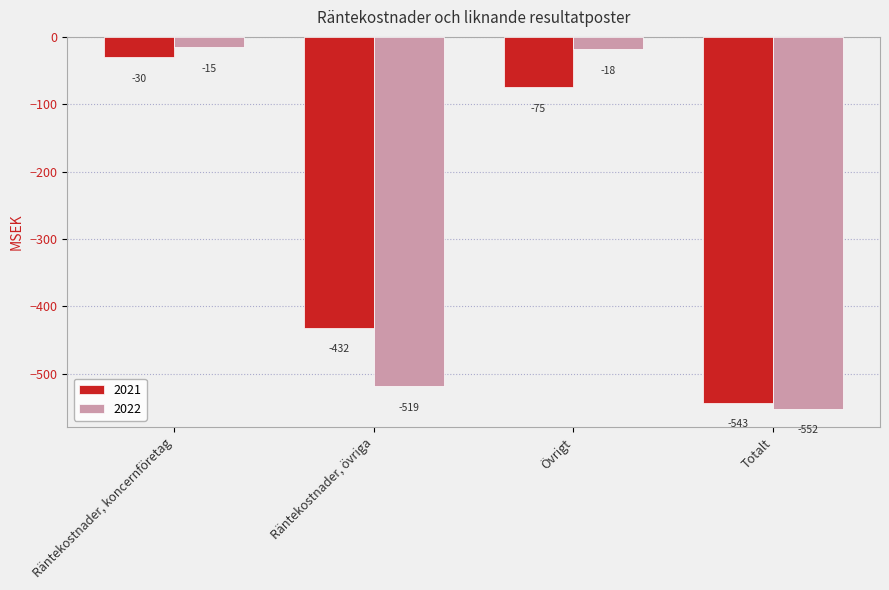

How many groups of bars are there?

4